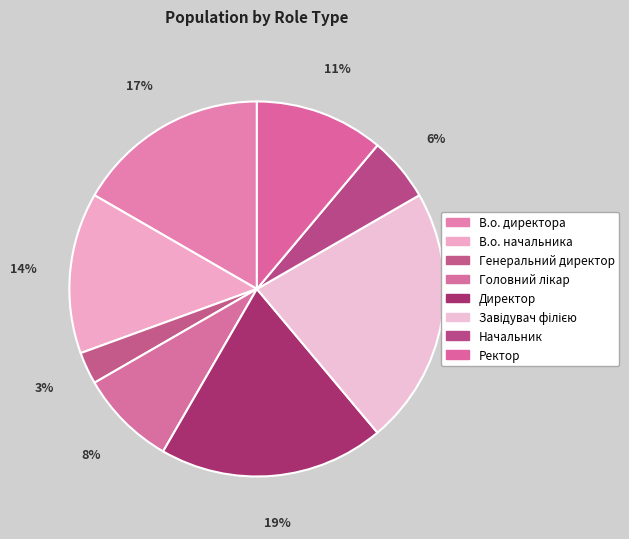

Rank the categories by value from lowest to highest.

Генеральний директор, Начальник, Головний лікар, Ректор, В.о. начальника, В.о. директора, Директор, Завідувач філією